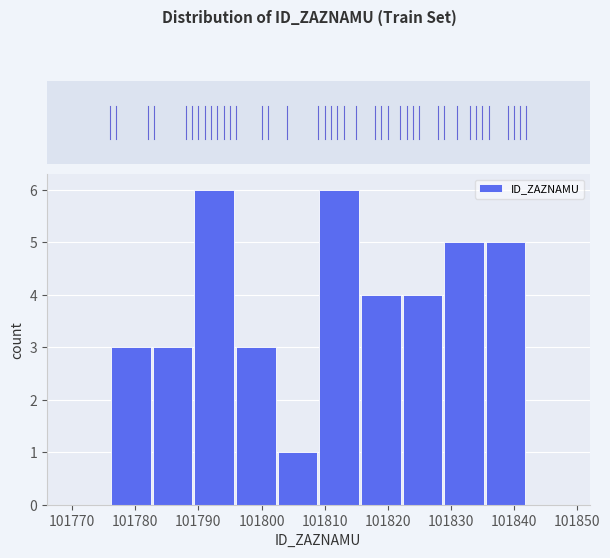

Reading left to right, transcribe this chart: for each bar, give the range it covers on the x-axis and its height. Neither the bar edges nor the heights are printed on the chart, so give them approximately, as read against the axes.

101776.0 to 101782.6: 3
101782.6 to 101789.2: 3
101789.2 to 101795.8: 6
101795.8 to 101802.4: 3
101802.4 to 101809.0: 1
101809.0 to 101815.6: 6
101815.6 to 101822.2: 4
101822.2 to 101828.8: 4
101828.8 to 101835.4: 5
101835.4 to 101842.0: 5